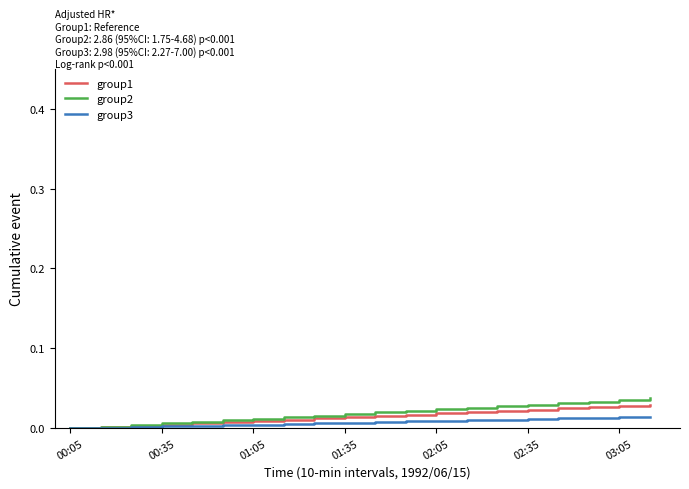

How many distinct data groups are displayed?

3